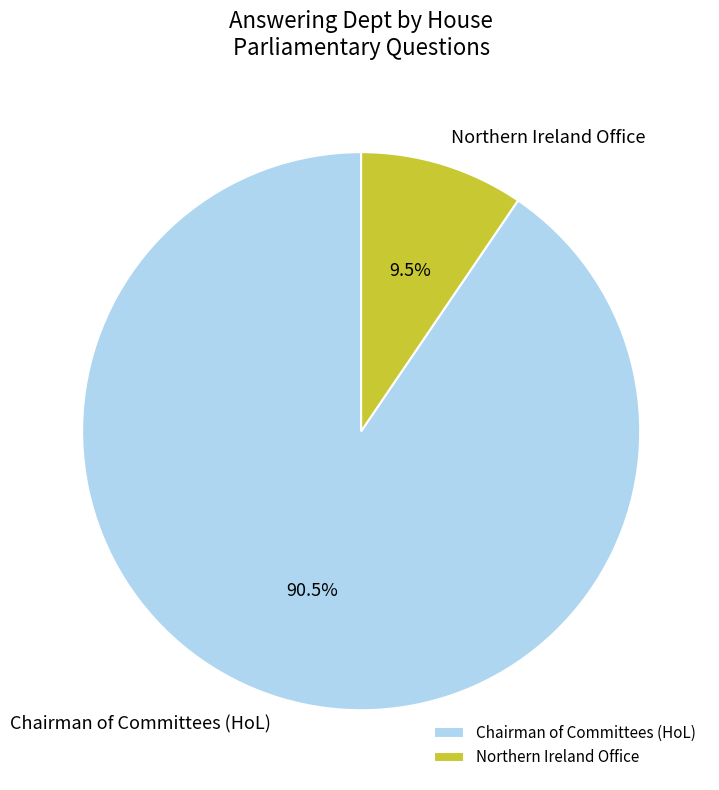

What is the ratio of the value at Northern Ireland Office to the value at Chairman of Committees (HoL)?

0.1